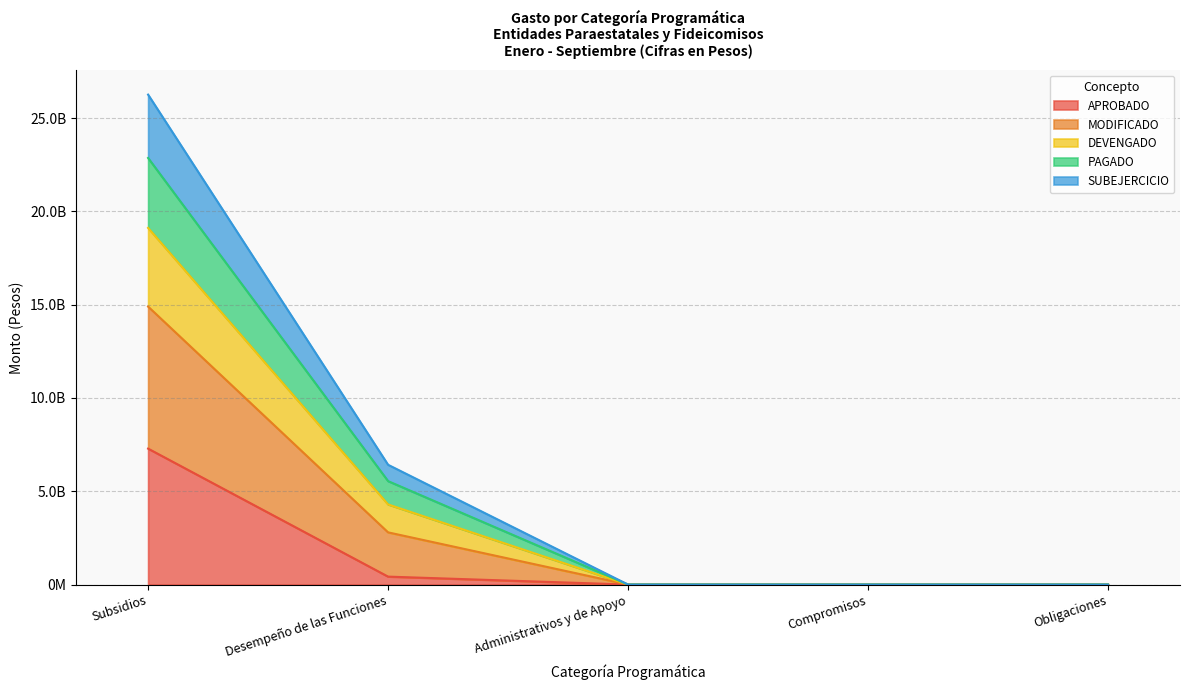

True or false: DEVENGADO has more than 1 points higher than both neighbors.

False